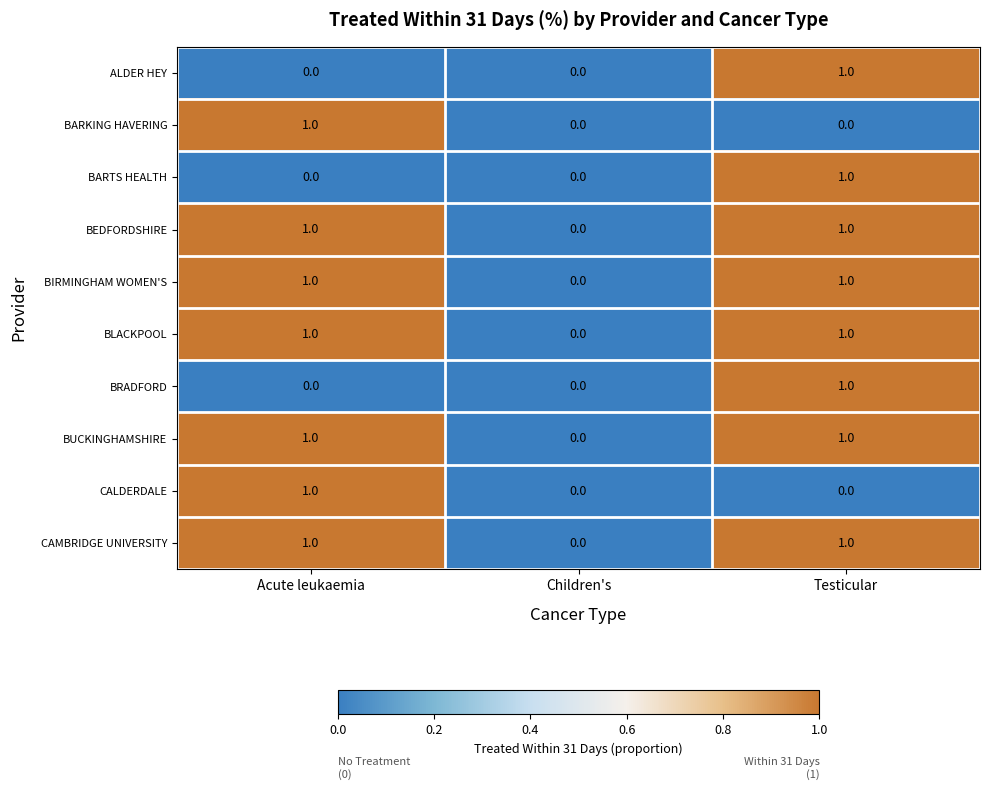

How many BIRMINGHAM WOMEN'S values are between 0 and 1?

3